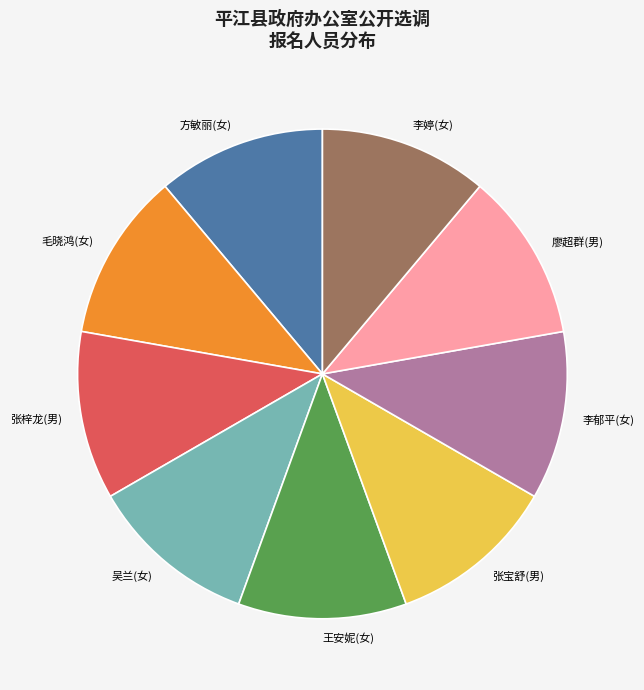

Approximately how many times larger is the value at 吴兰(女) compared to 李郁平(女)?

1.0